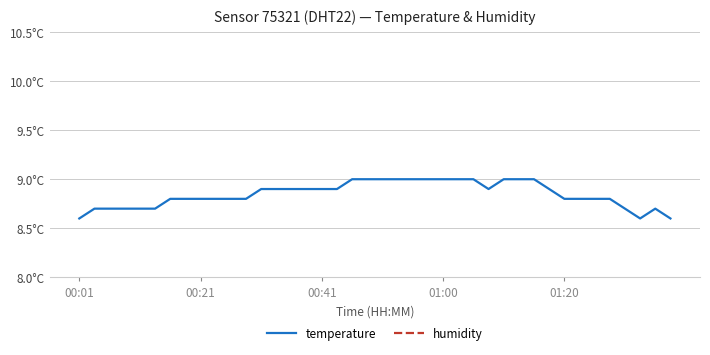

What is the maximum value for temperature?

9.0